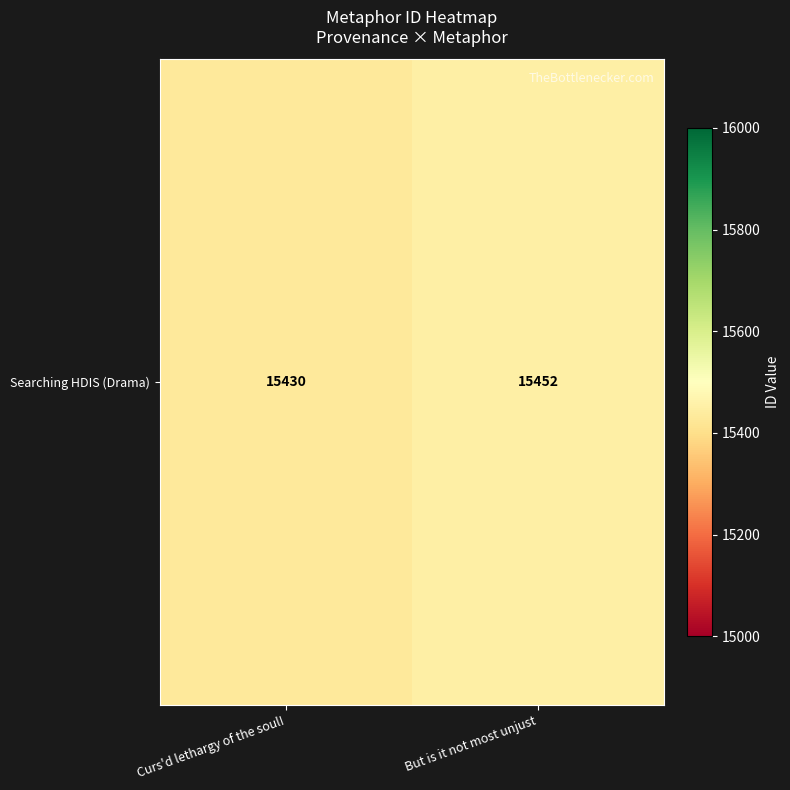

True or false: the data shows 3997 at Curs'd lethargy of the soul!.

False